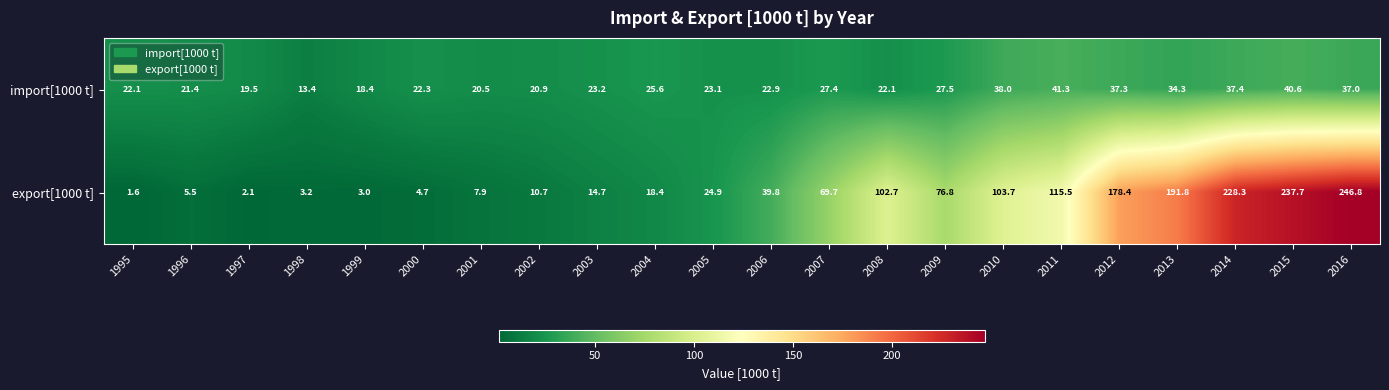

Which series has the largest range (max minus min)?

export[1000 t]